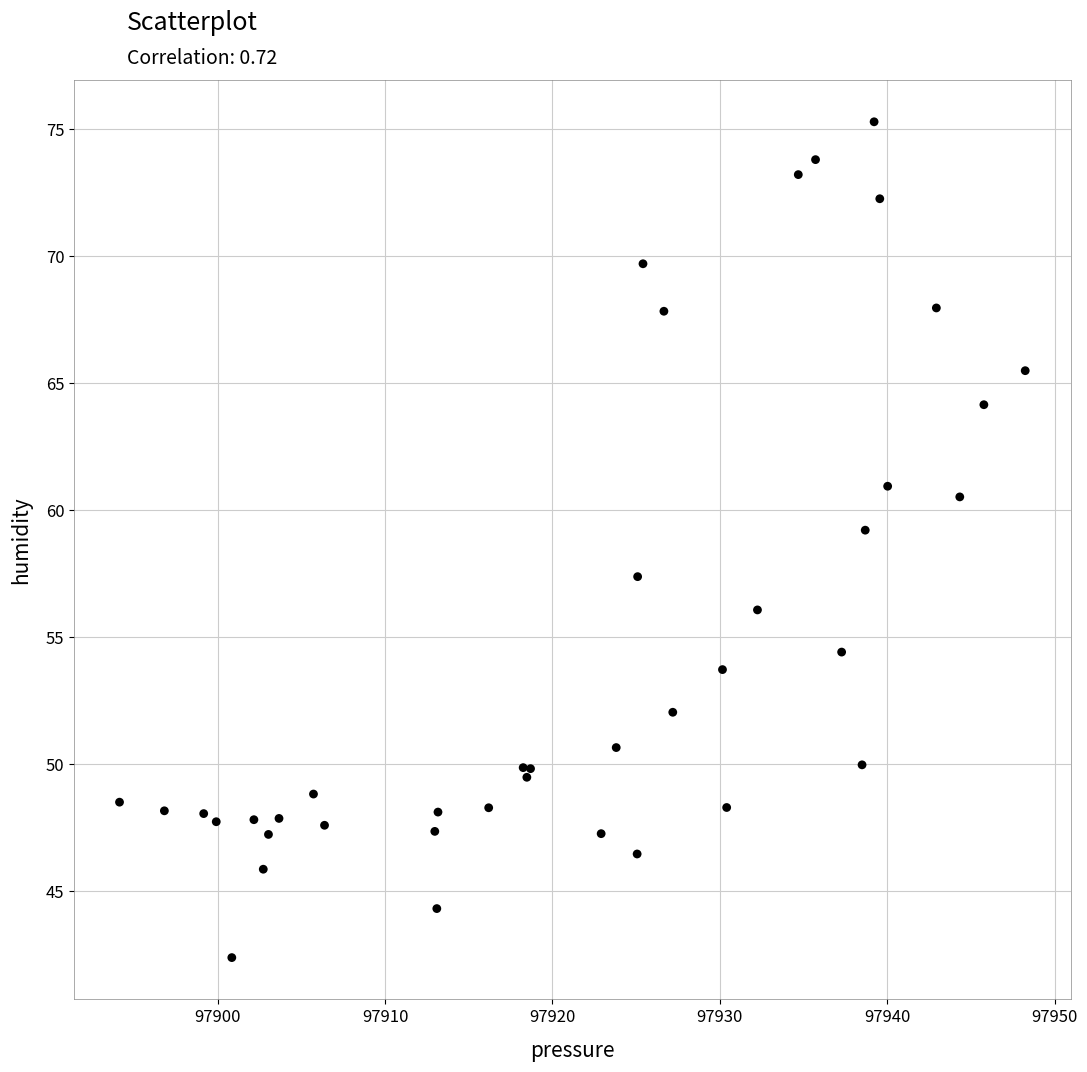

What Y value in the scatter plot is closest to 58?

57.4